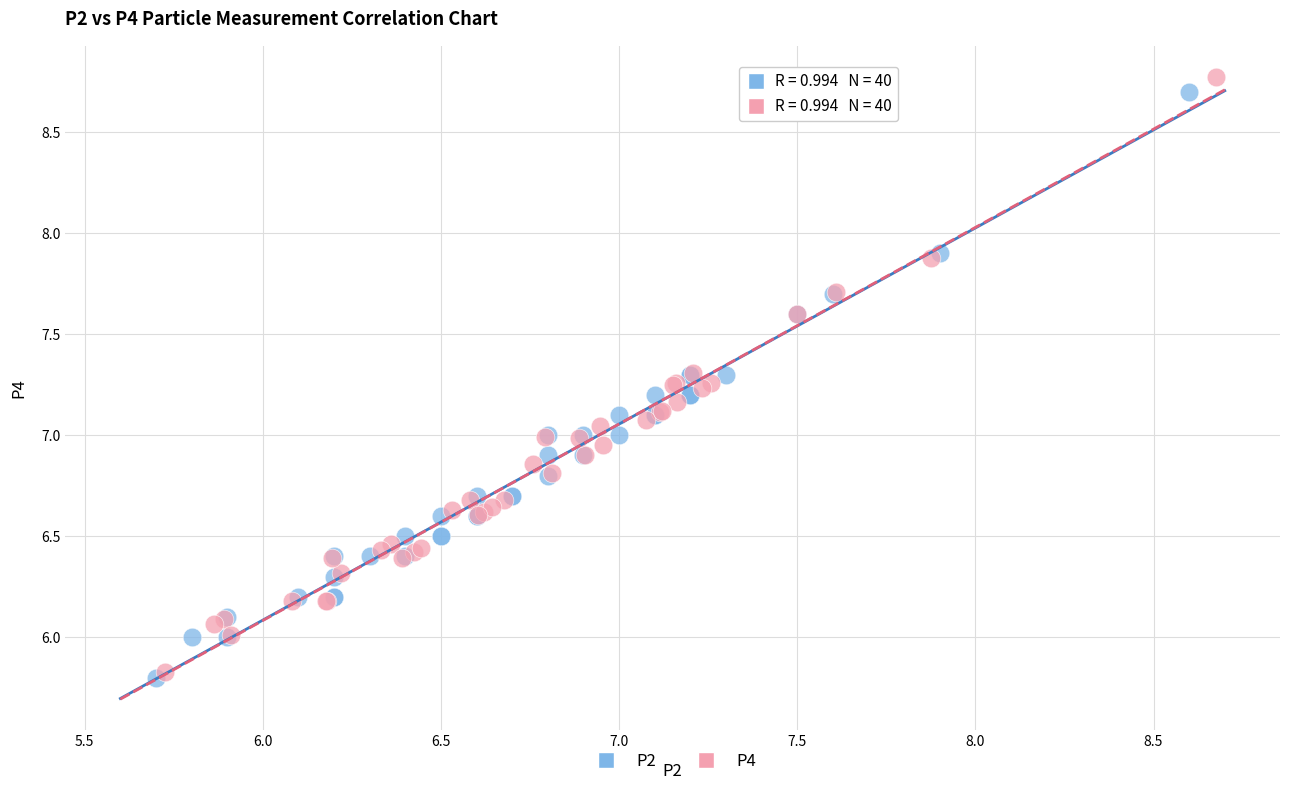

Which series has the largest Y range (max minus min)?

P4